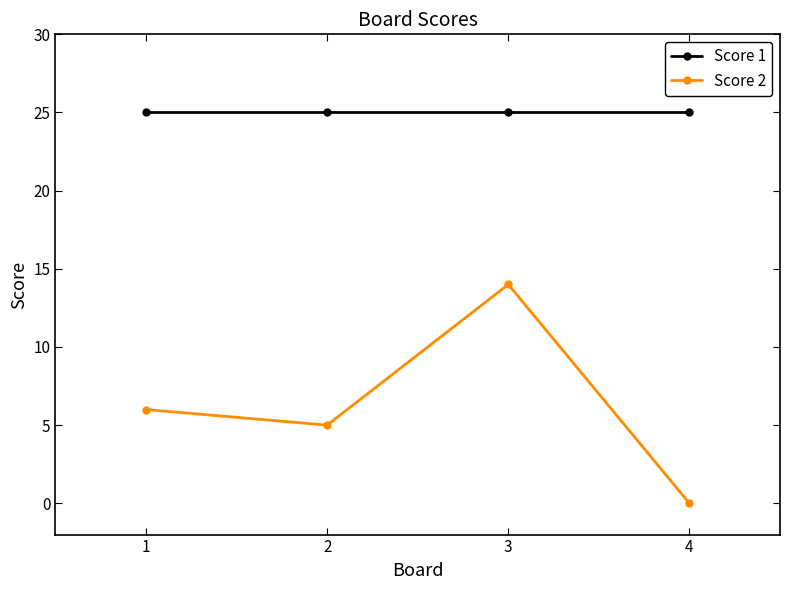

What are all the series names shown in the legend?

Score 1, Score 2